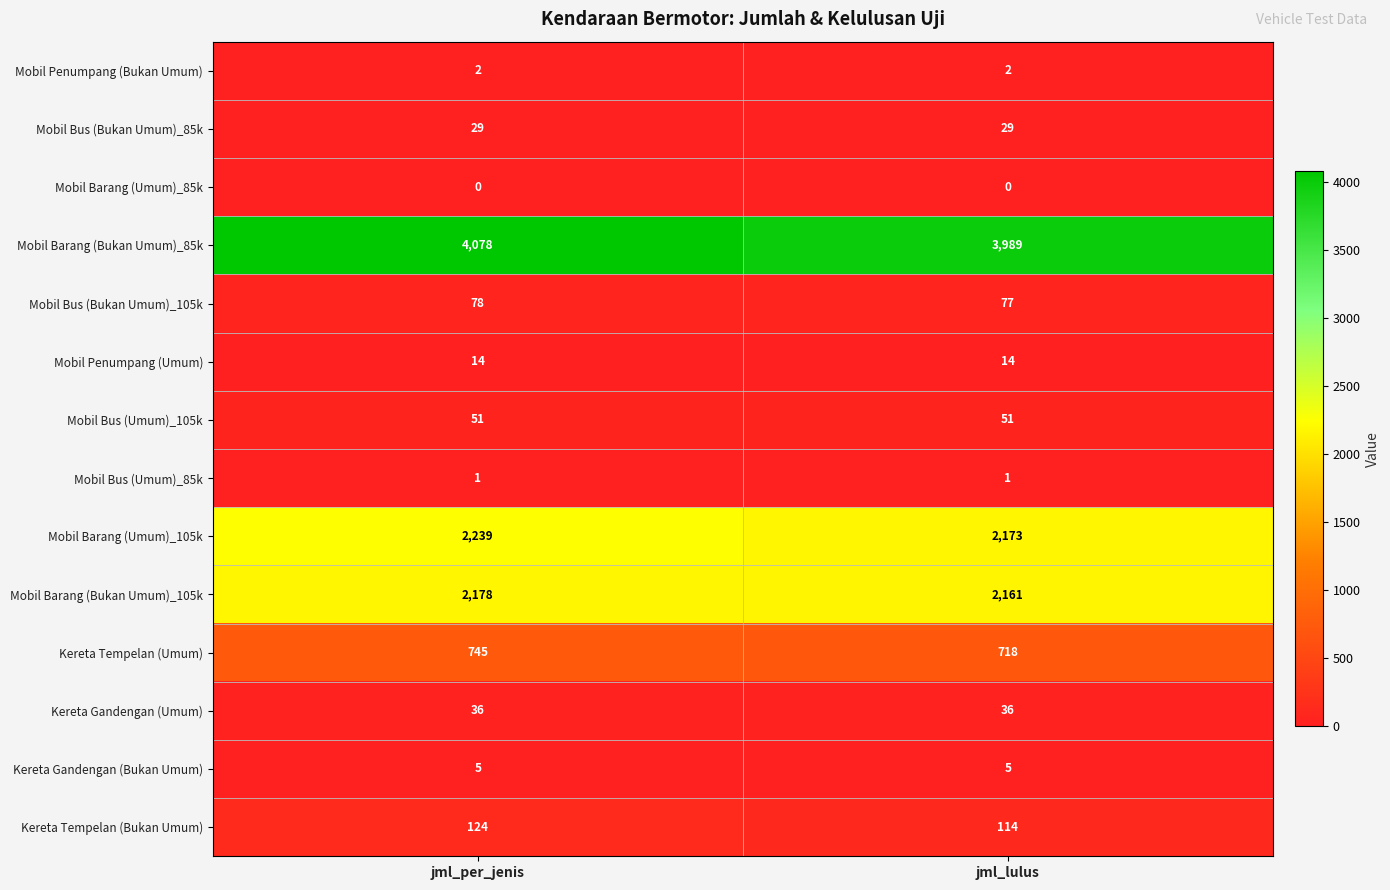

Is it true that Mobil Penumpang (Umum) equals 8 at jml_per_jenis?

False